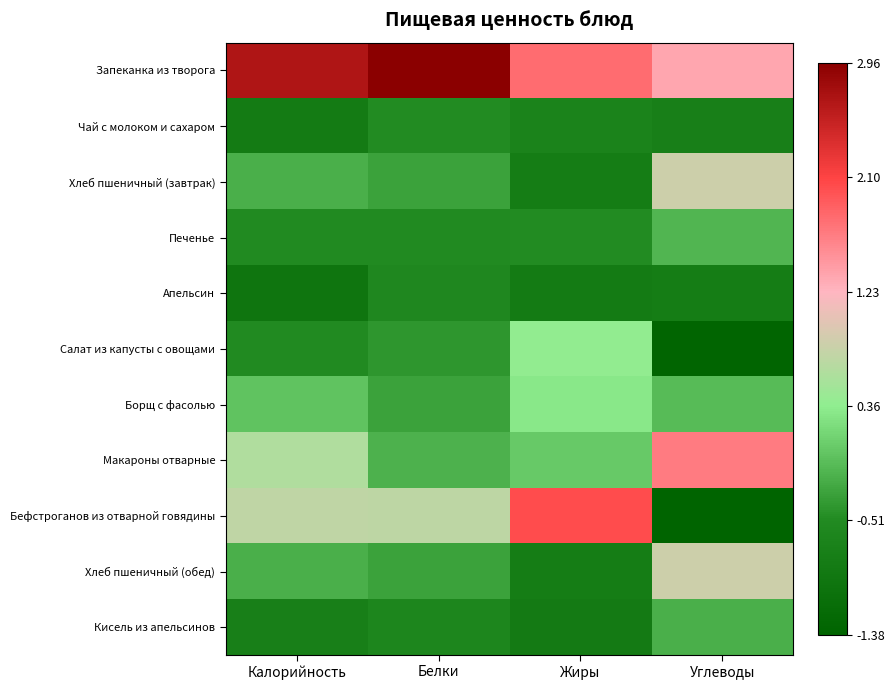

What is the greatest value displayed?

3.0